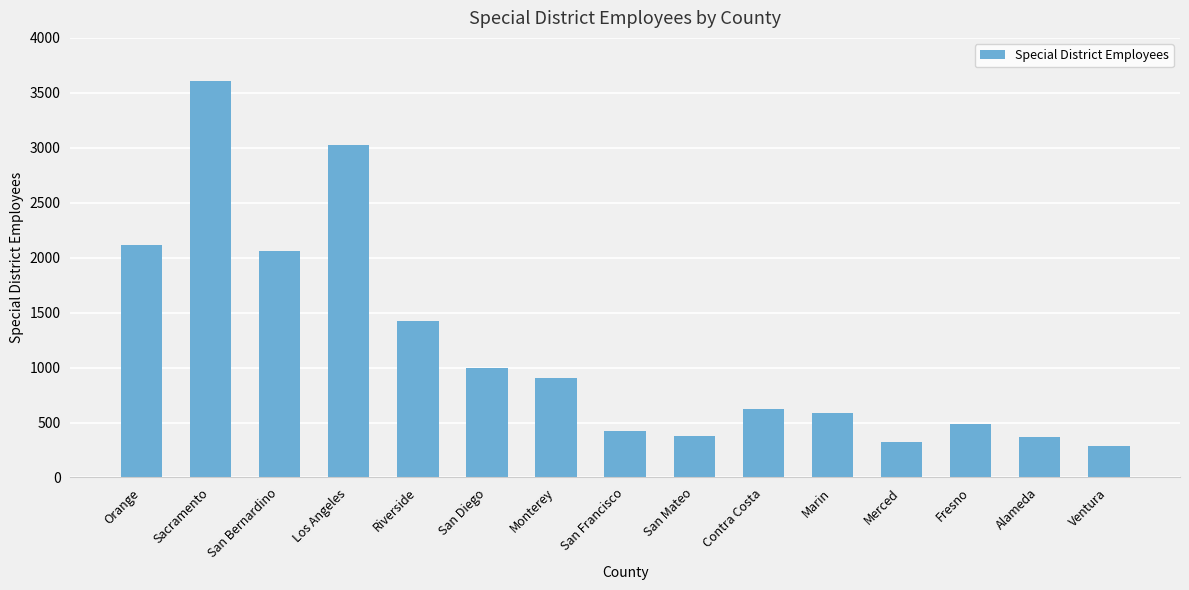

What is the sum of the values at Marin and Monterey?

1494